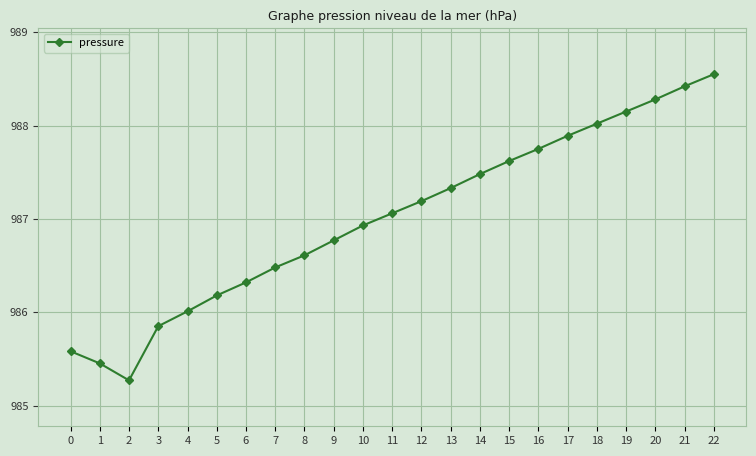

At which category does the chart reach its minimum across all series?

2